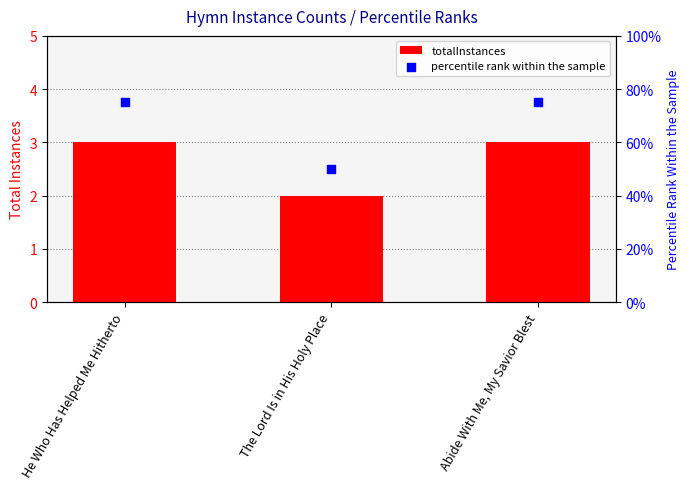

At how many categories does at least one series exceed 52?

2